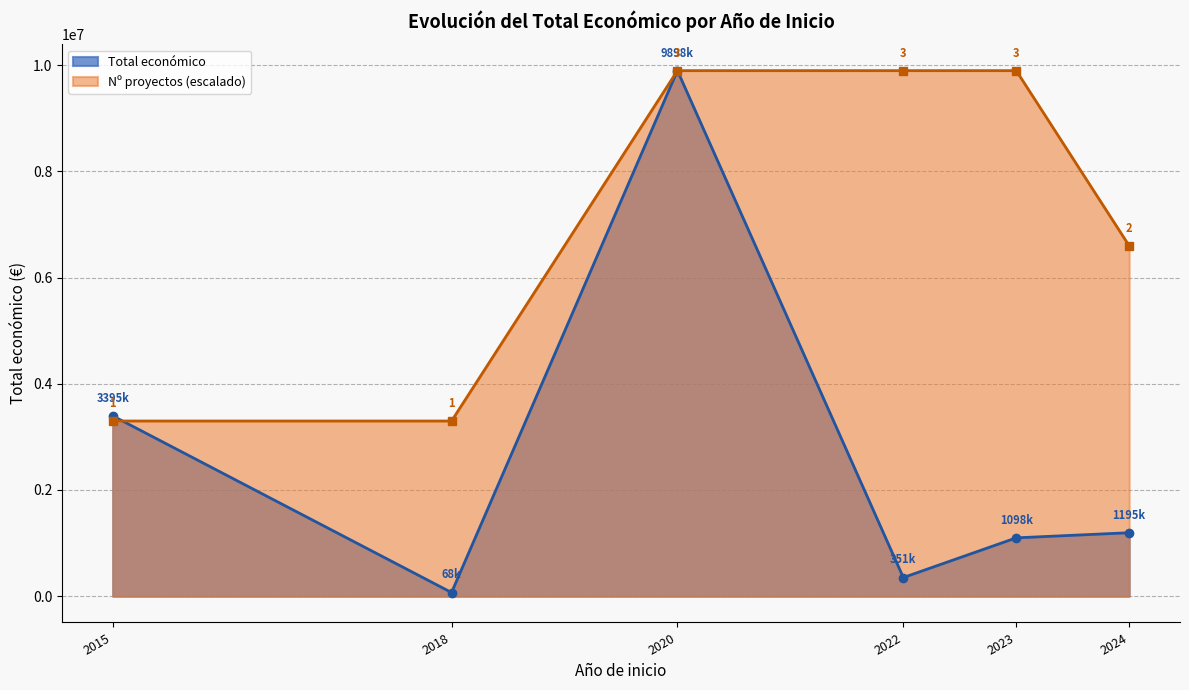

What is the greatest value displayed?

9898245